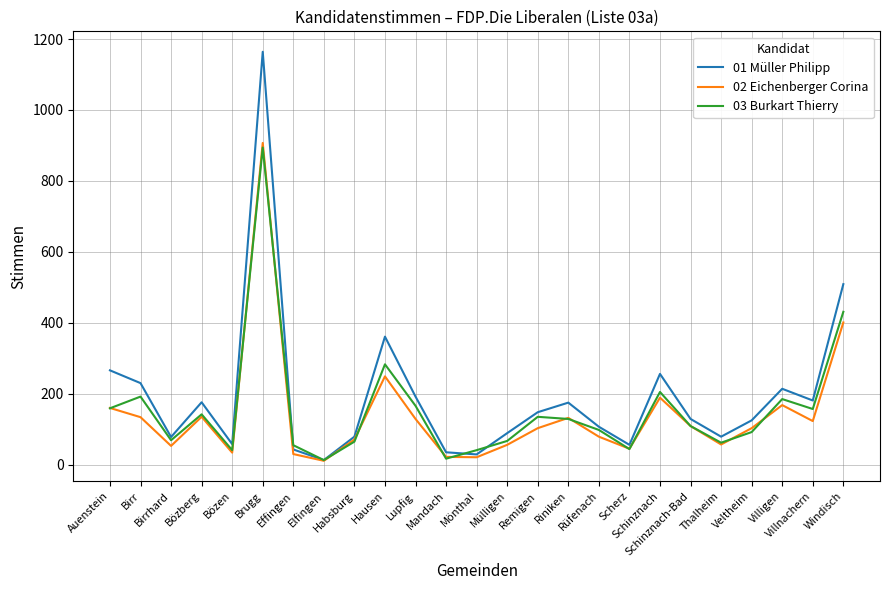

Between Mandach and Schinznach, which series saw the biggest shift?

01 Müller Philipp